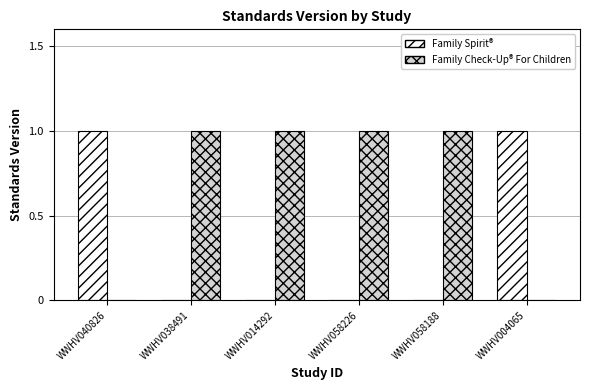

Is it true that Family Check-Up® For Children equals 1 at WWHV040826?

False